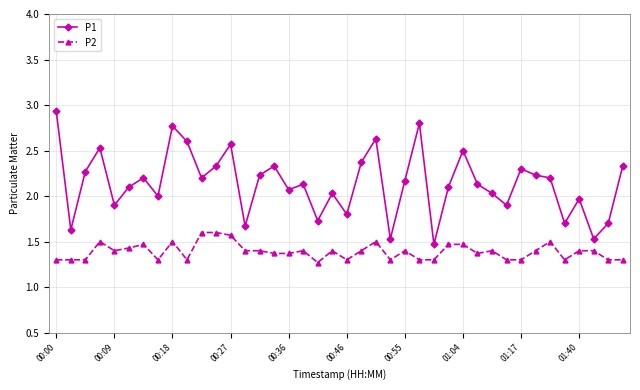

Which series has the largest total across all categories?

P1